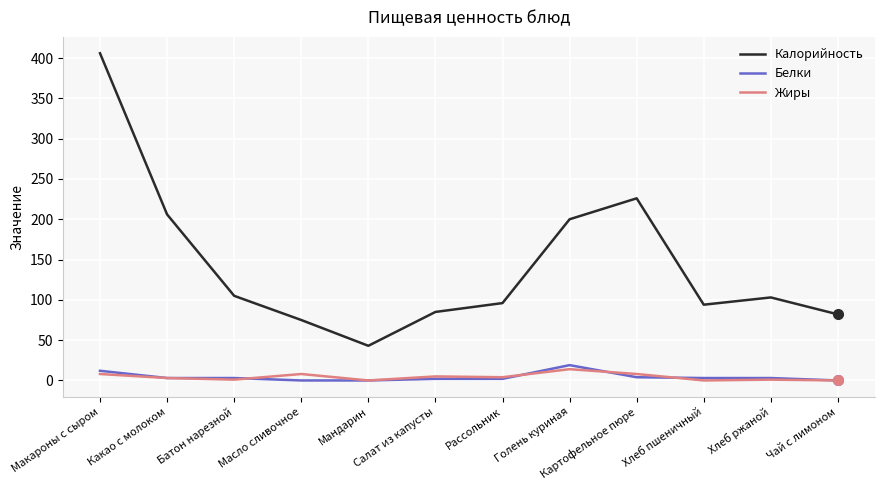

True or false: Калорийность has a value of 75 at Масло сливочное.

True